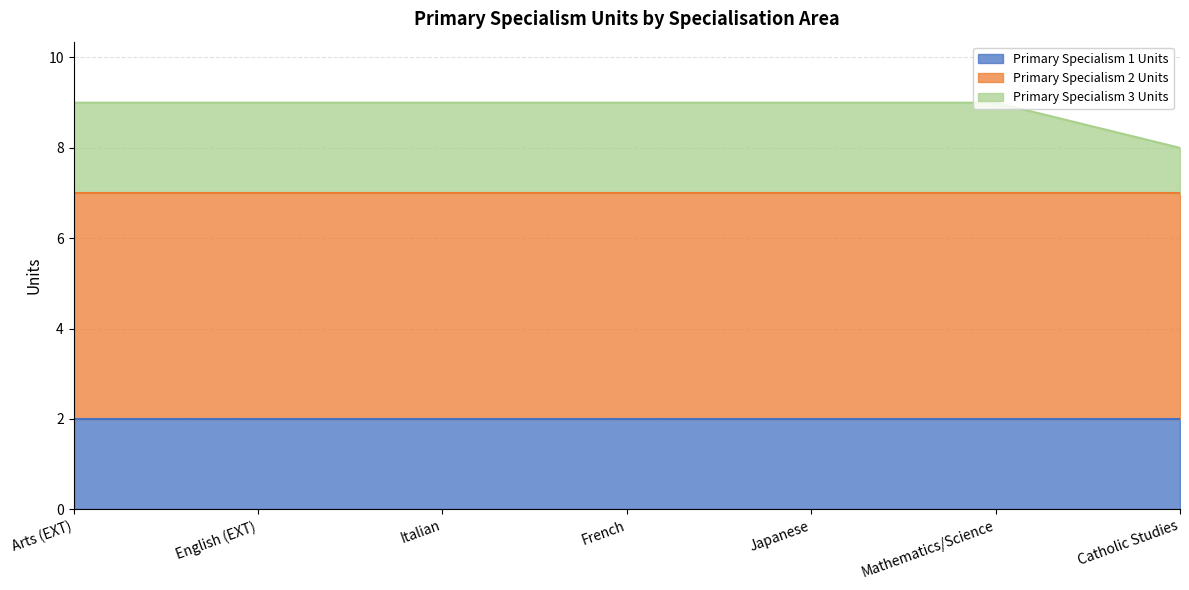

What is the difference between the maximum and minimum values in the Primary Specialism 3 Units series?

1